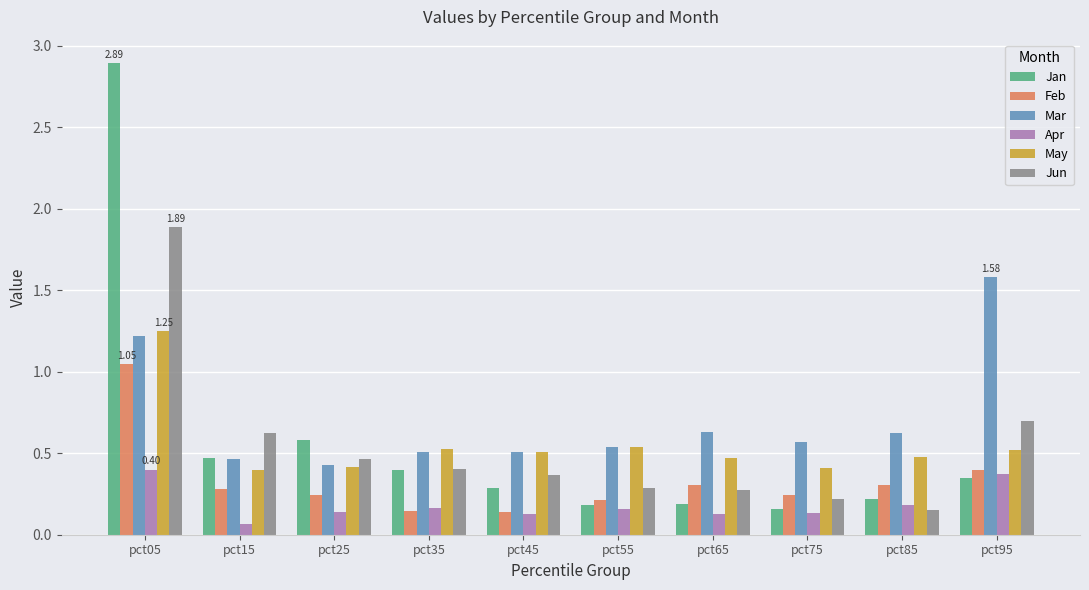

How many groups of bars are there?

10